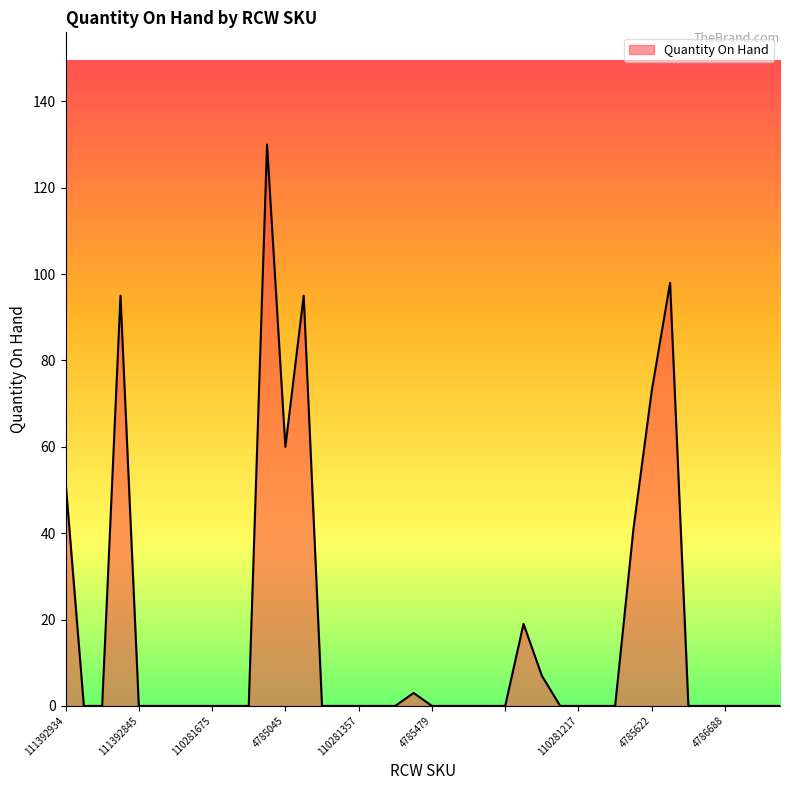

What is the greatest value displayed?

130